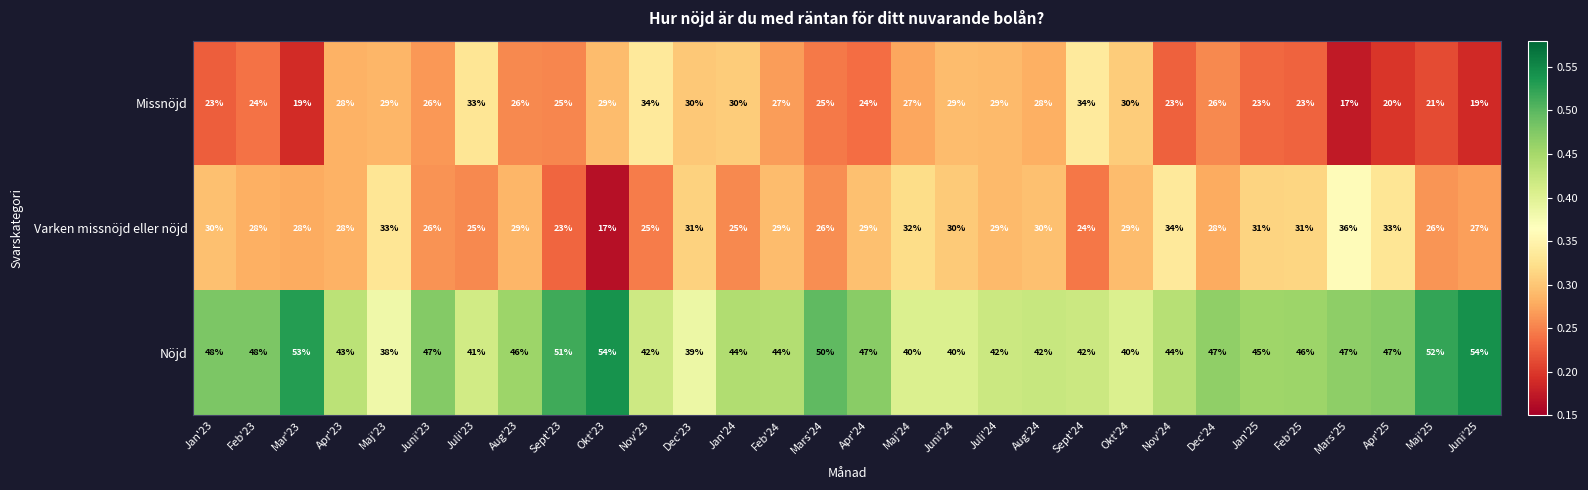

At which label does Nöjd first exceed 46?

Jan'23